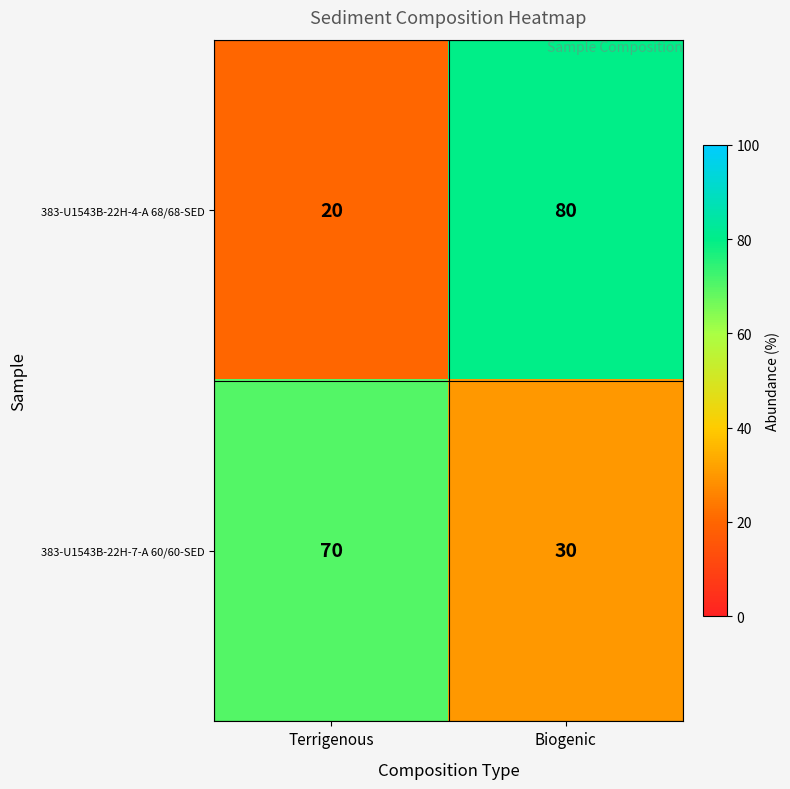

Count the number of categories in the chart.

2